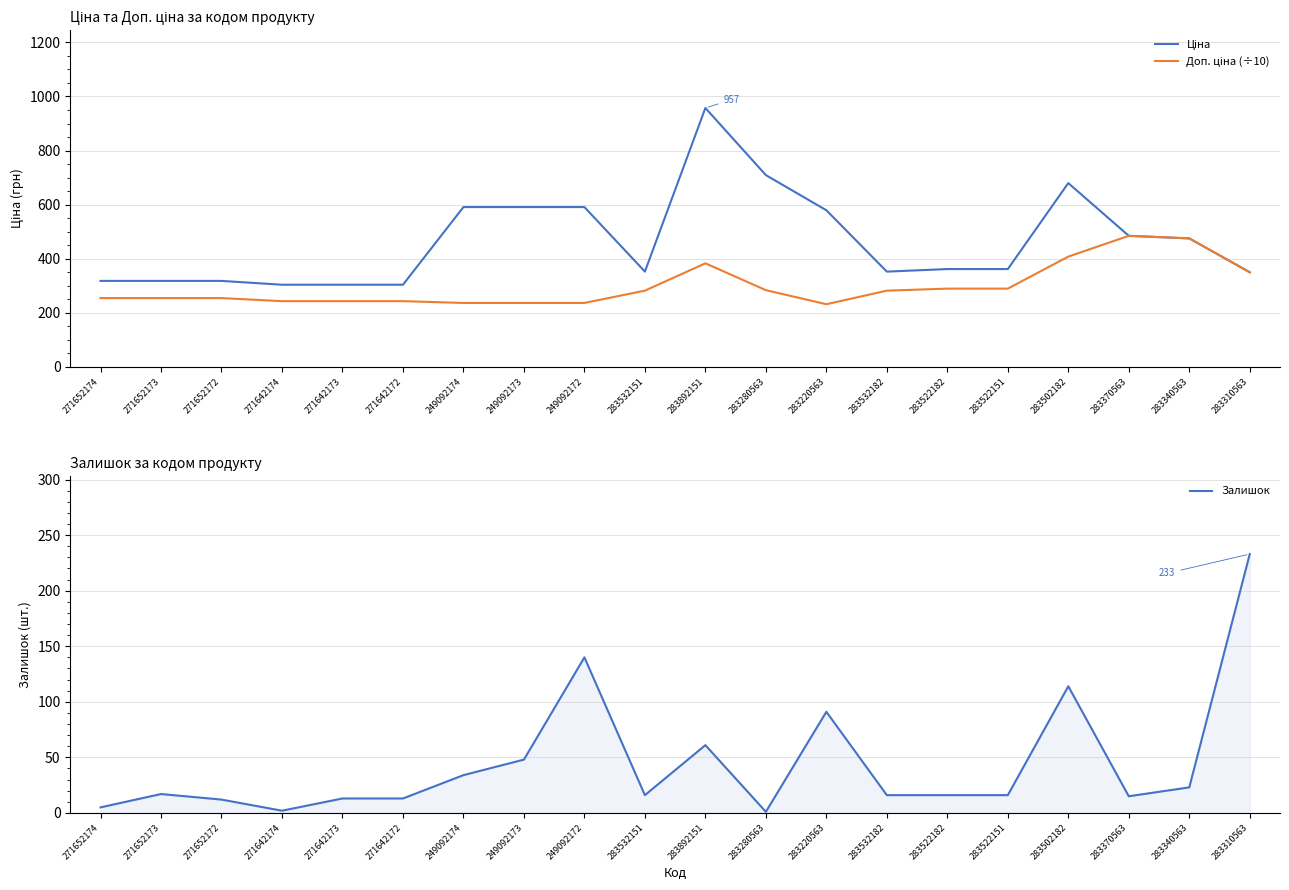

True or false: Ціна has more than 0 interior local peaks.

True